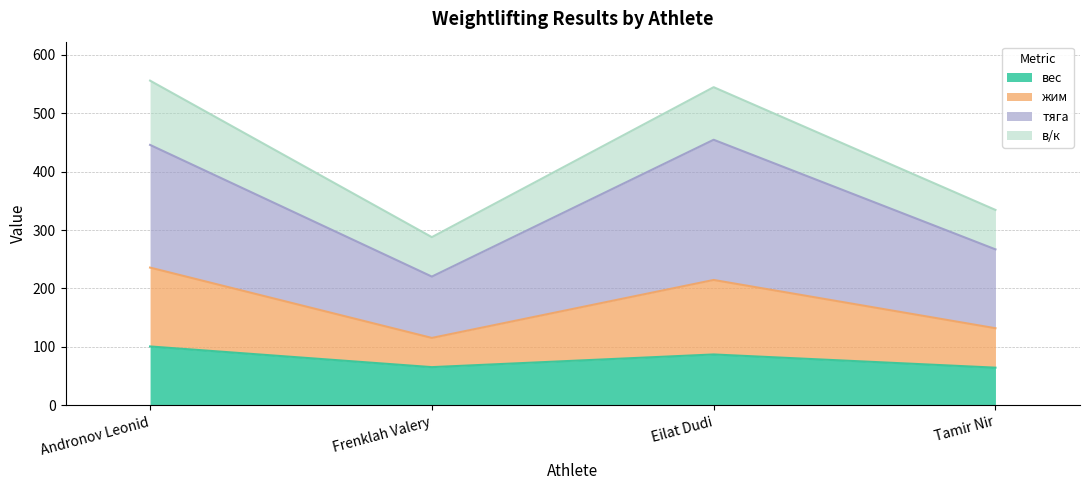

At which category does the chart reach its minimum across all series?

Tamir Nir